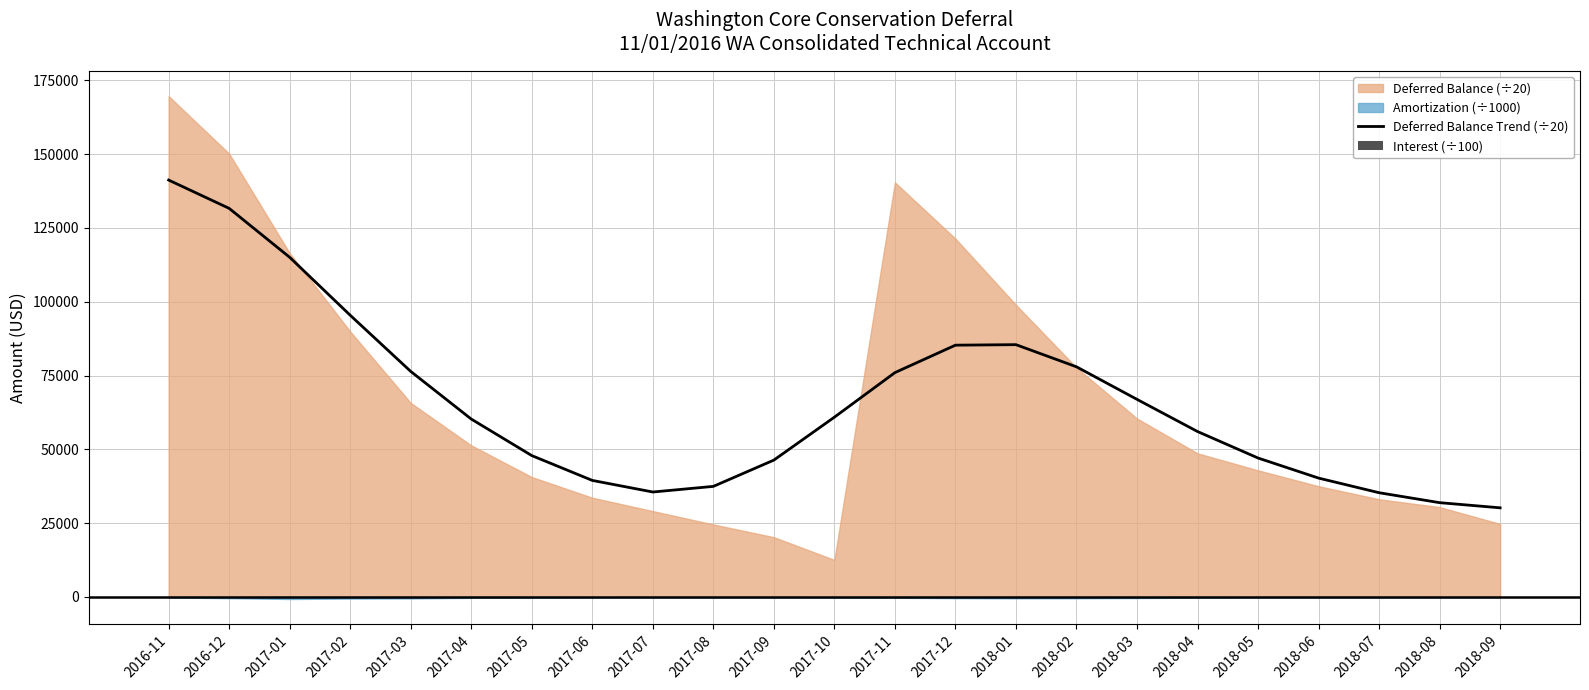

What is the maximum value for Interest (÷100)?

106.0